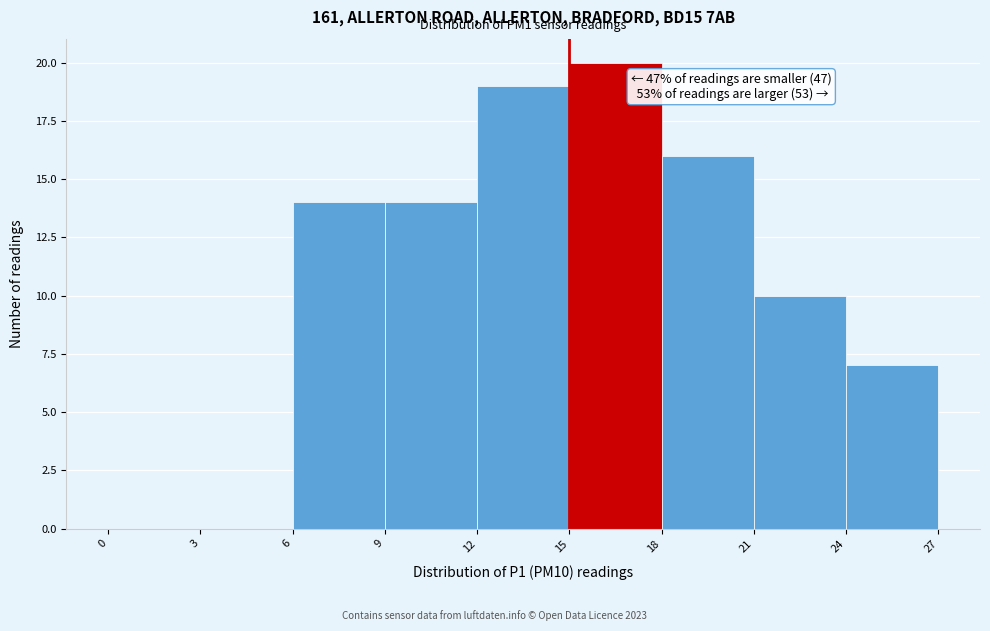

Which range on the x-axis has the tallest bar?

15 to 18